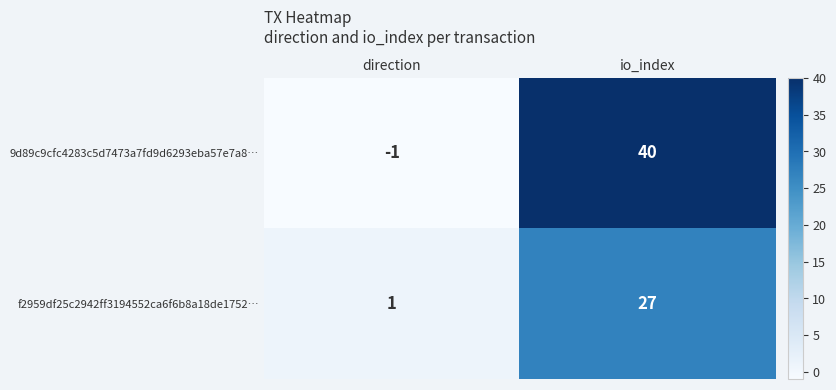

Which series has the largest total across all categories?

9d89c9cfc4283c5d7473a7fd9d6293eba57e7a8…